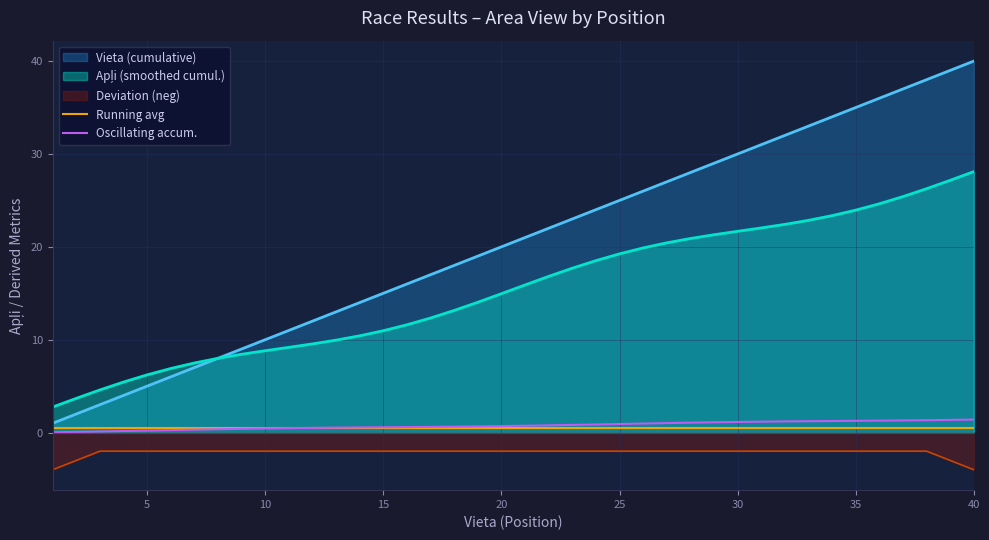

Which series has the largest range (max minus min)?

Vieta (cumulative)